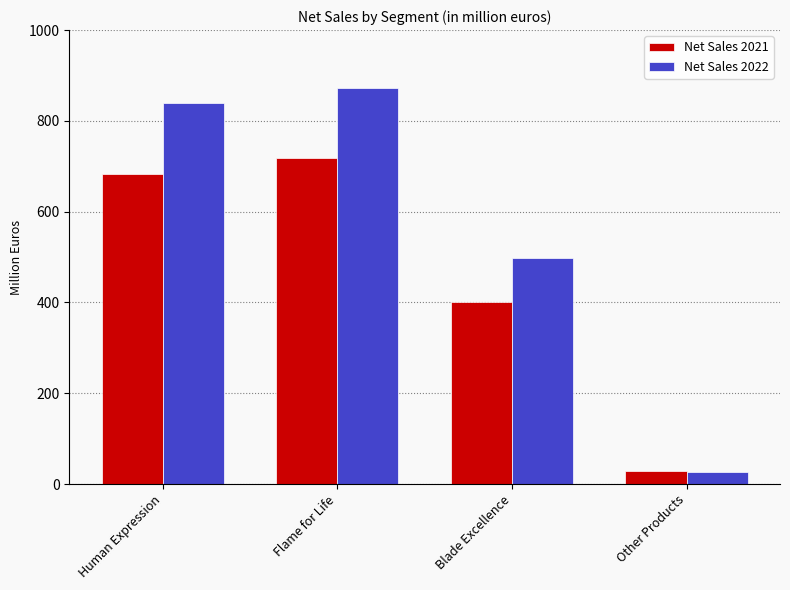

Where does the Net Sales 2021 series first go above 683?

Human Expression